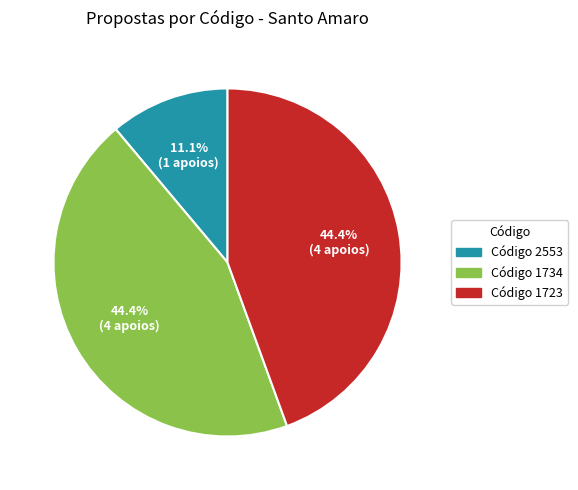

How many segments does this pie chart have?

3